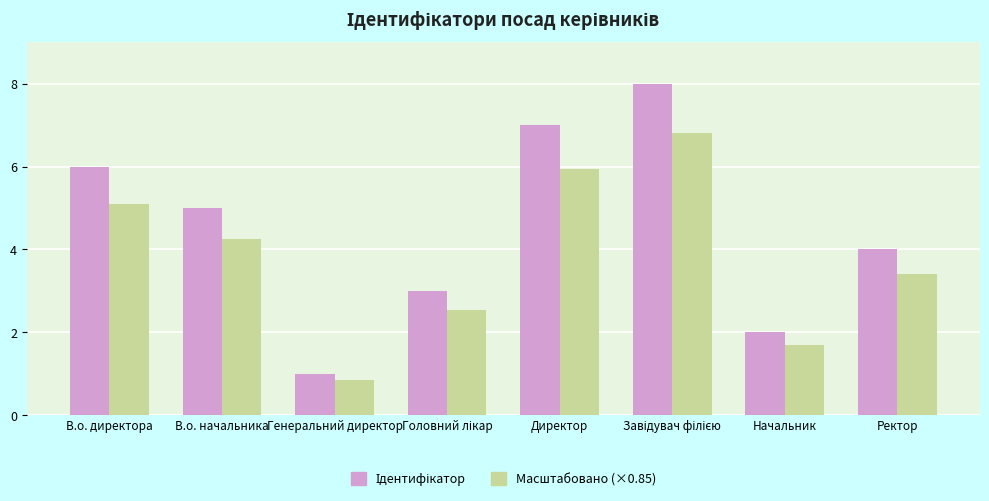

Where does the Масштабовано (×0.85) series first go above 4?

В.о. директора